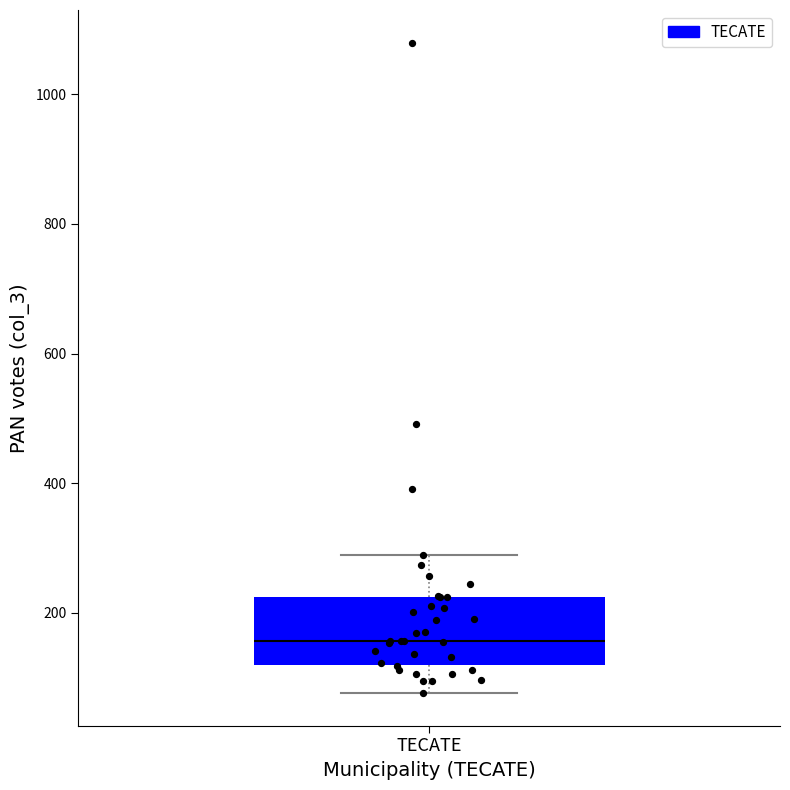

Where does the lower whisker of the box for TECATE end on the y-axis? The values are not printed on the chart, so give them approximately, as read against the axis.

80